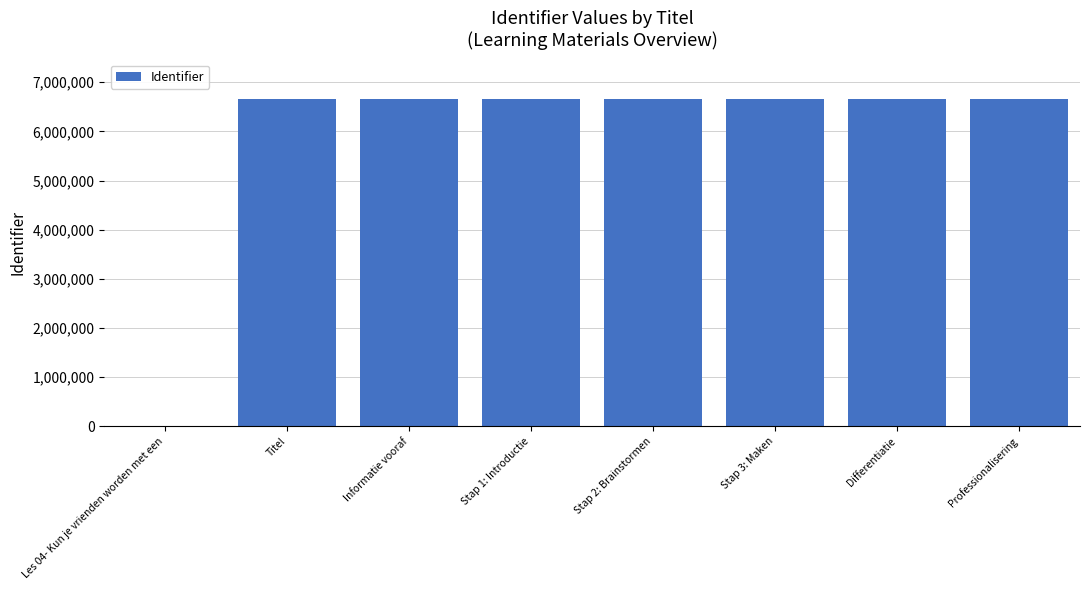

What is the sum of all values?

46633354